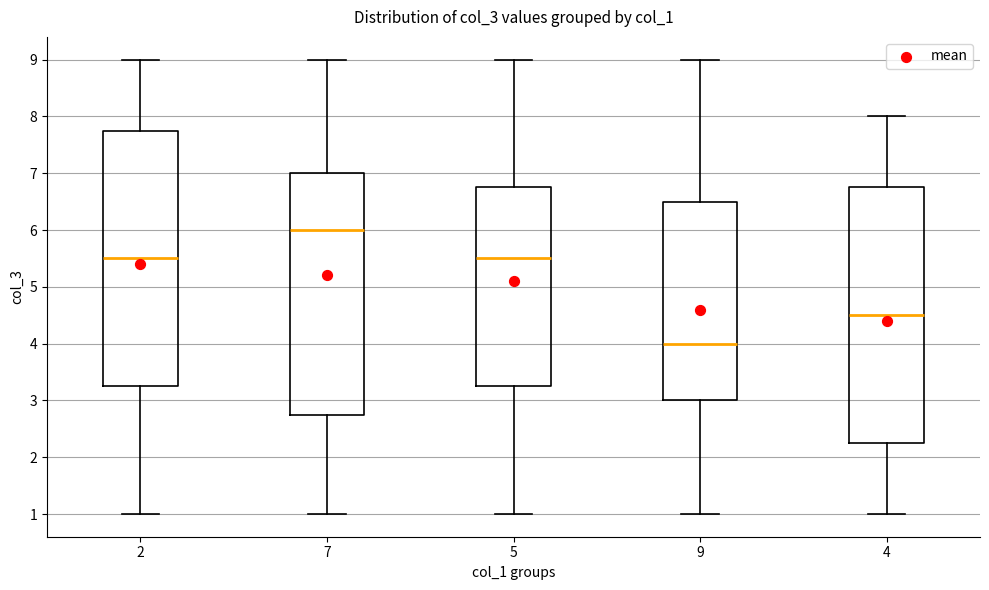

Where is the lower edge of the box at x = 7 on the y-axis? The values are not printed on the chart, so give them approximately, as read against the axis.

2.8